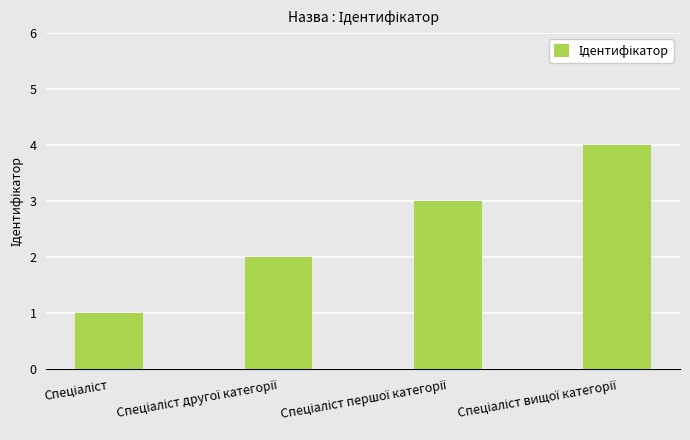

How many bars are there in total?

4